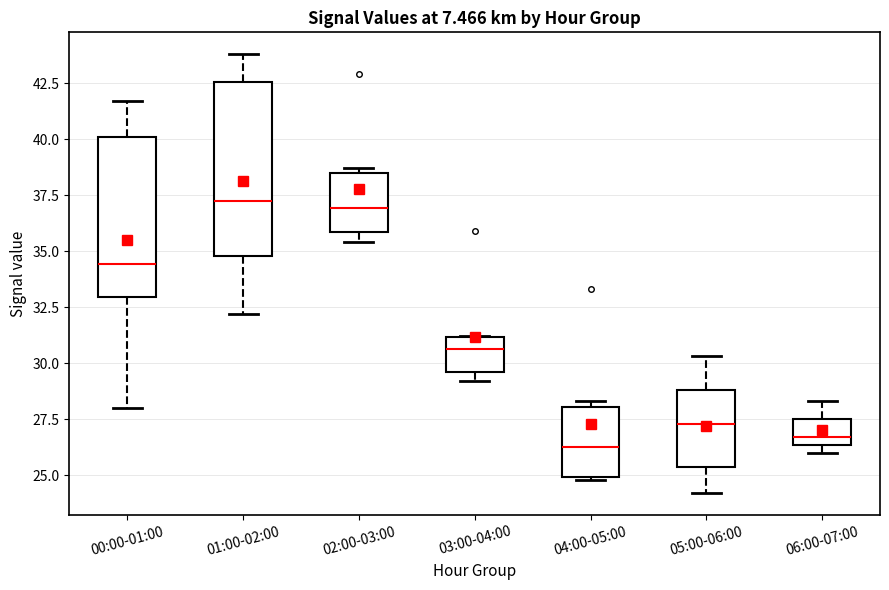

Where is the upper edge of the box for 04:00-05:00 on the y-axis? The values are not printed on the chart, so give them approximately, as read against the axis.

28.0